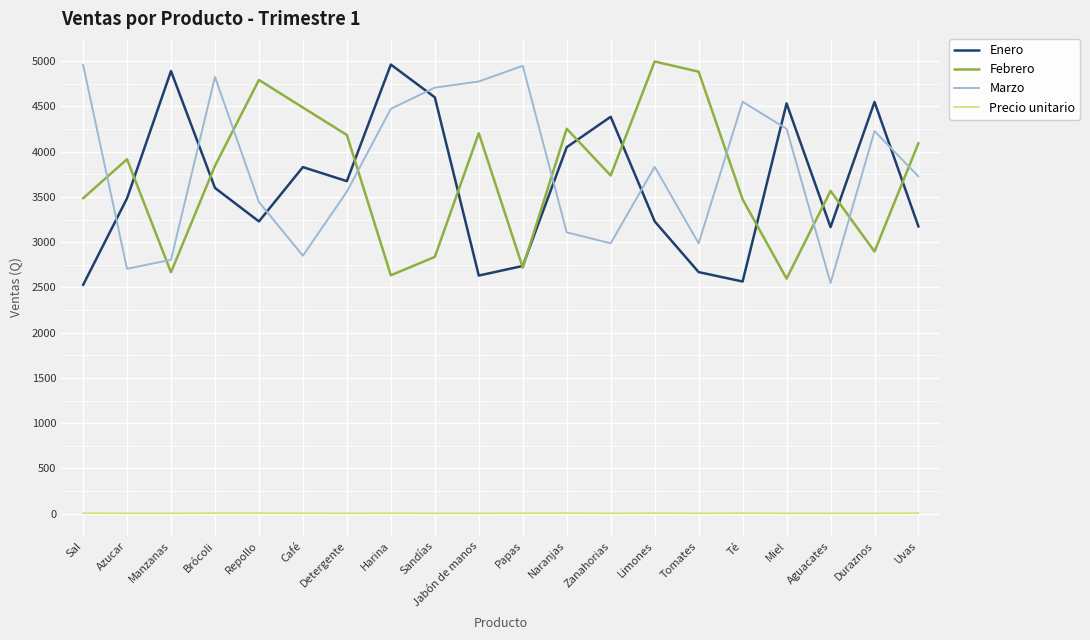

What is the average value of the Precio unitario series?

5